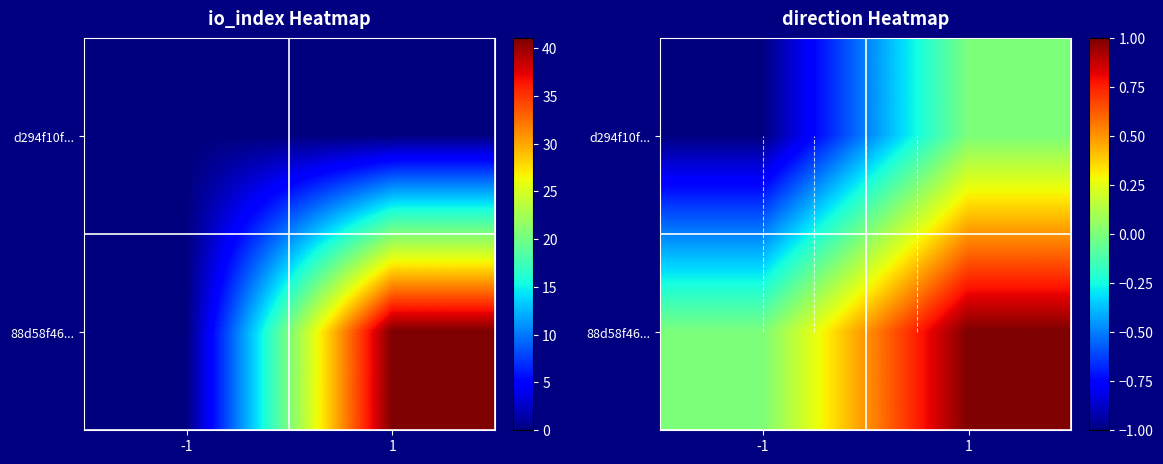

Which label corresponds to the largest value in the chart?

1